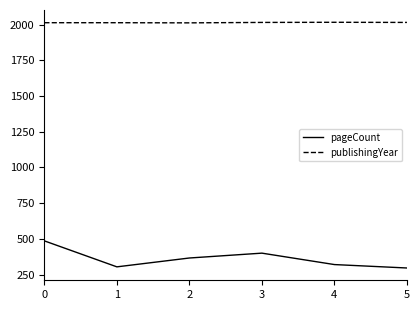

True or false: pageCount has more than 2 points higher than both neighbors.

False